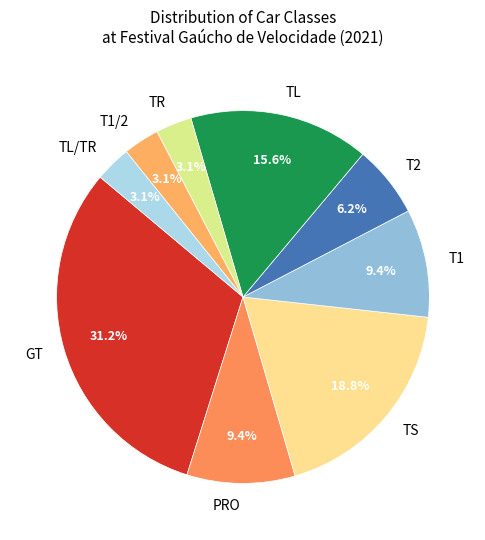

Which slice is the largest?

GT